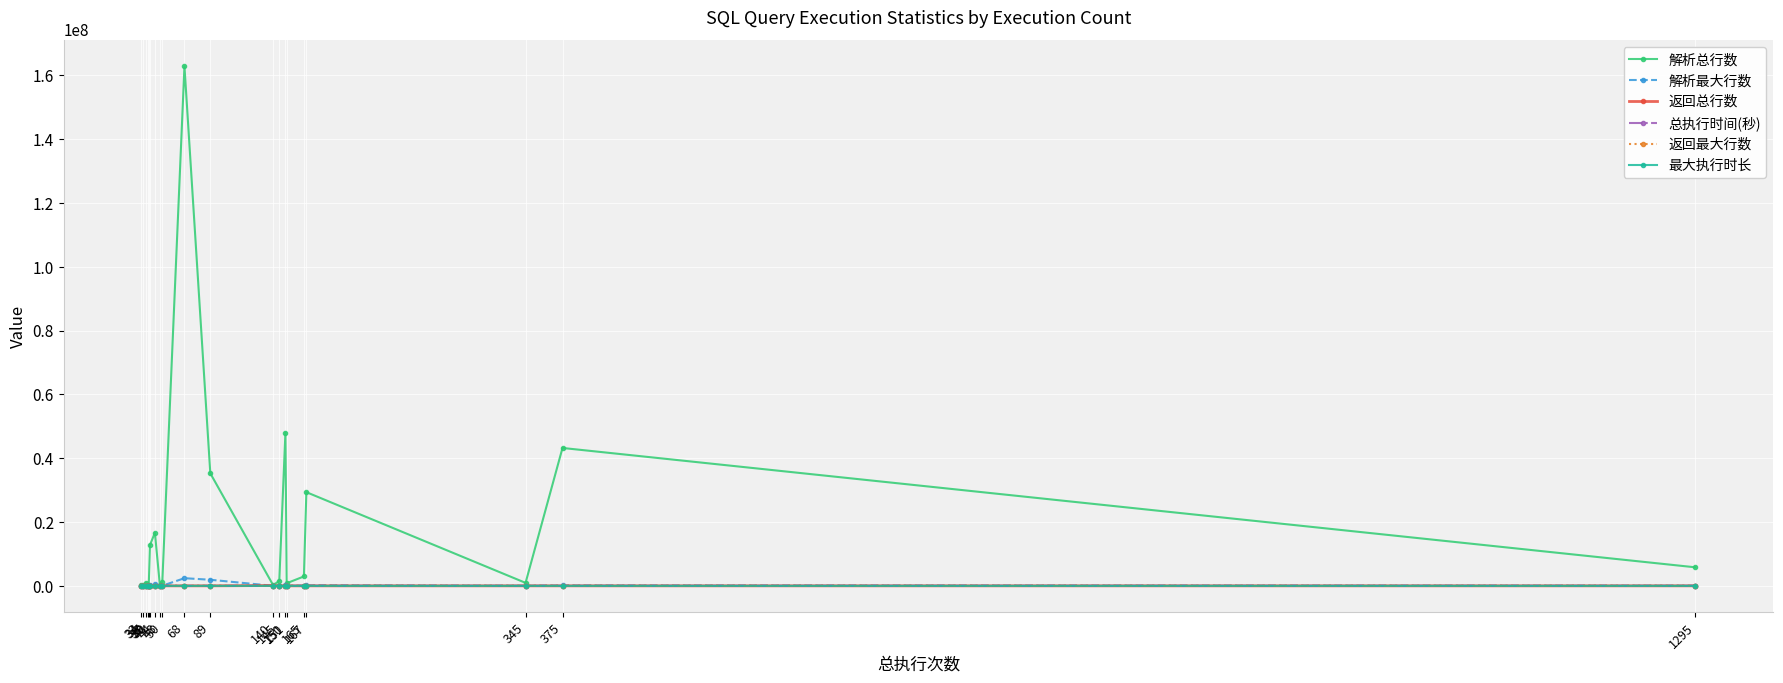

Is this an area chart (filled region under the line)?

No